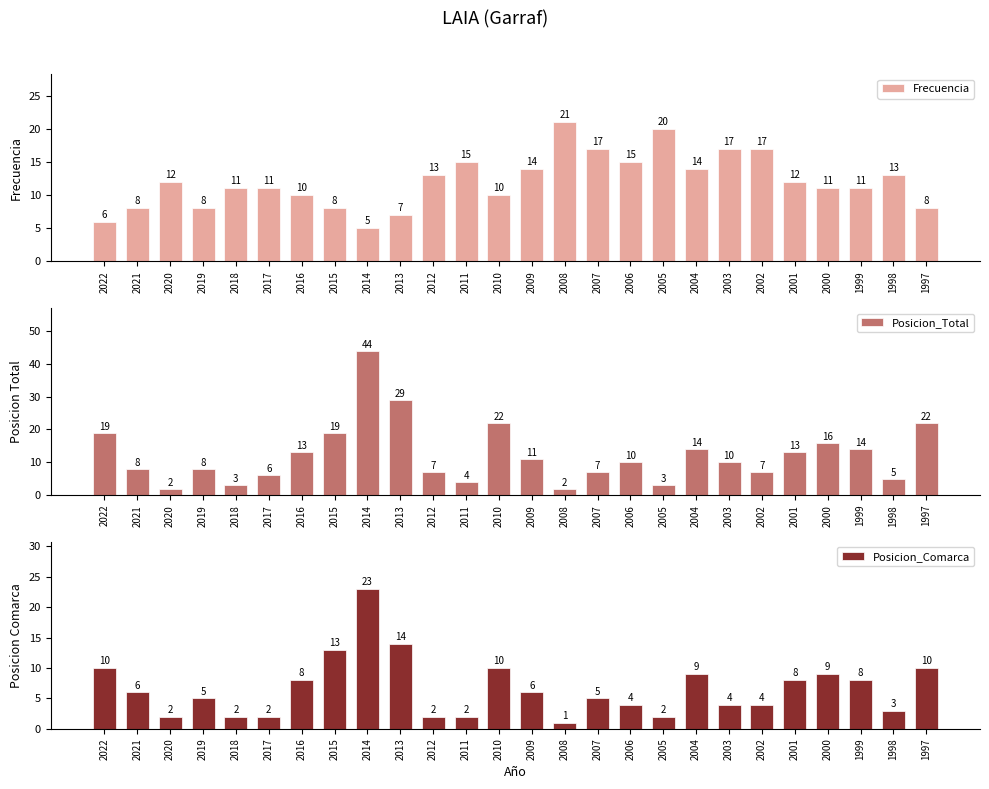

Which series has the largest range (max minus min)?

Posicion_Total